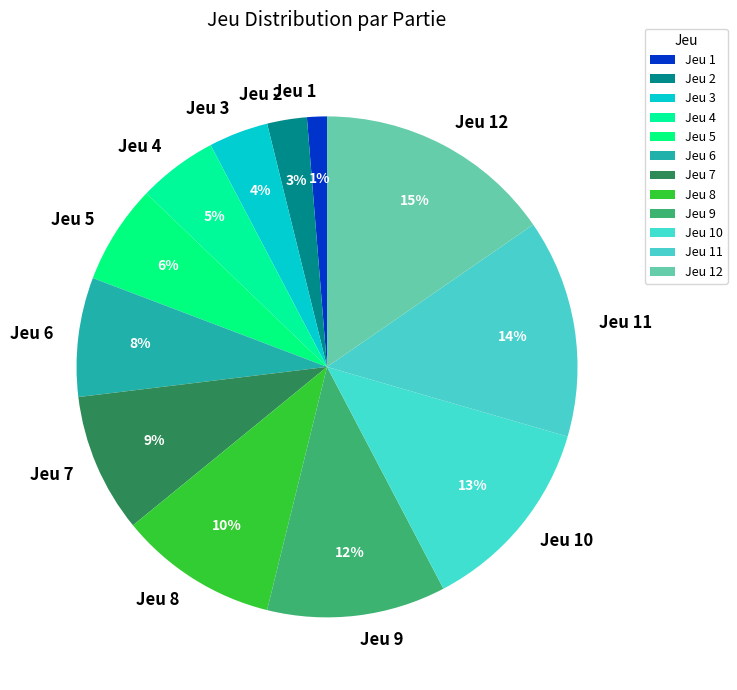

Is the sum of Jeu 8 and Jeu 1 greater than half?

No